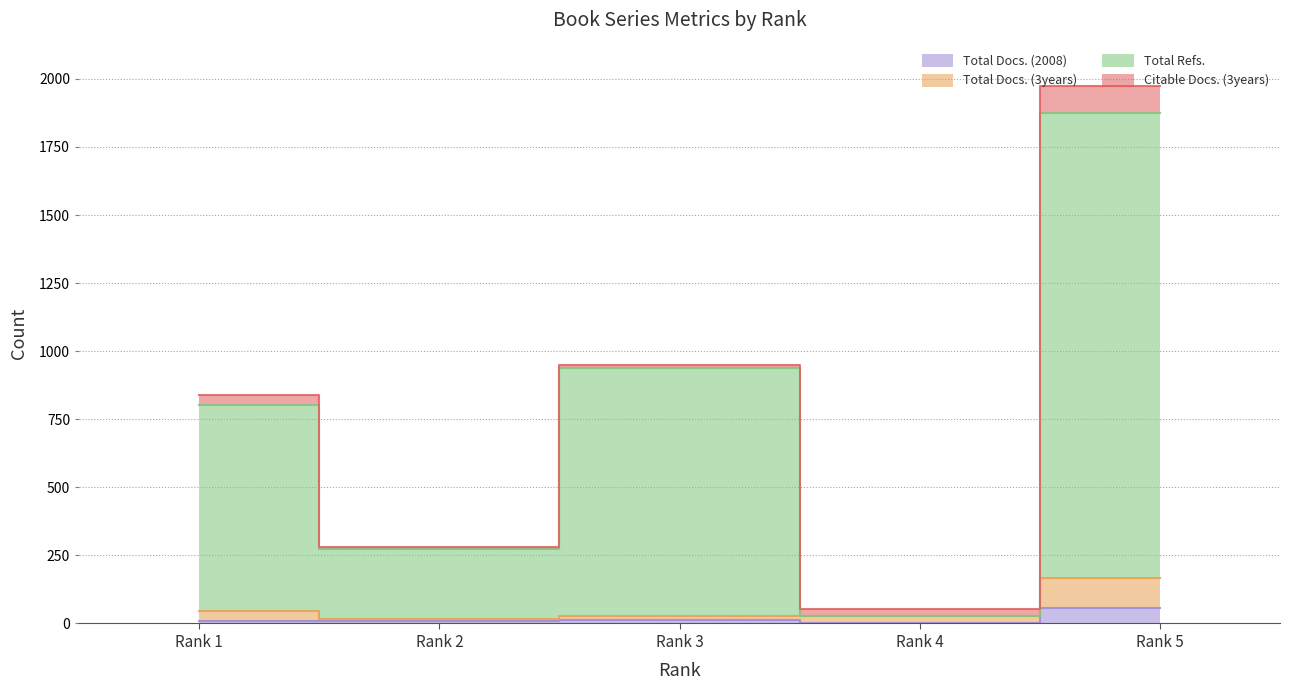

What is the spread (max minus min) of values at Rank 4?

28